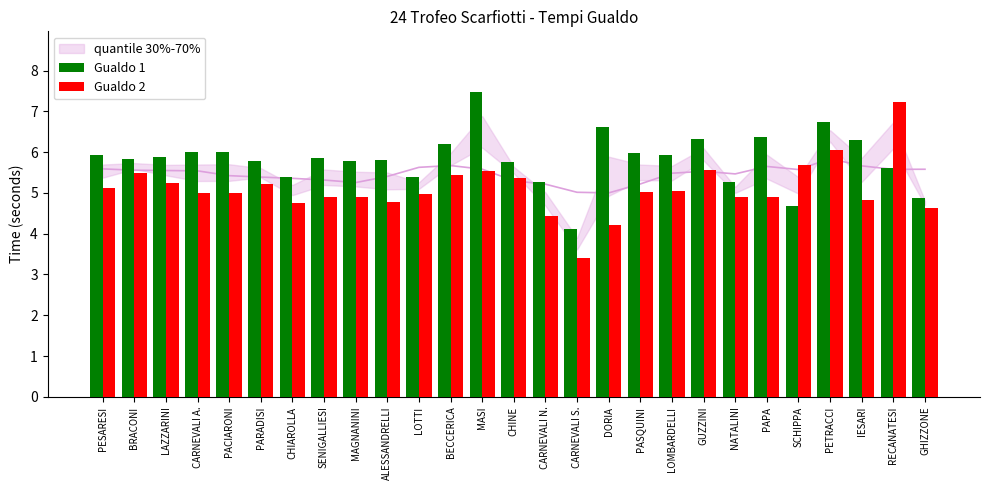

What is the sum of all Gualdo 1 values?

157.2